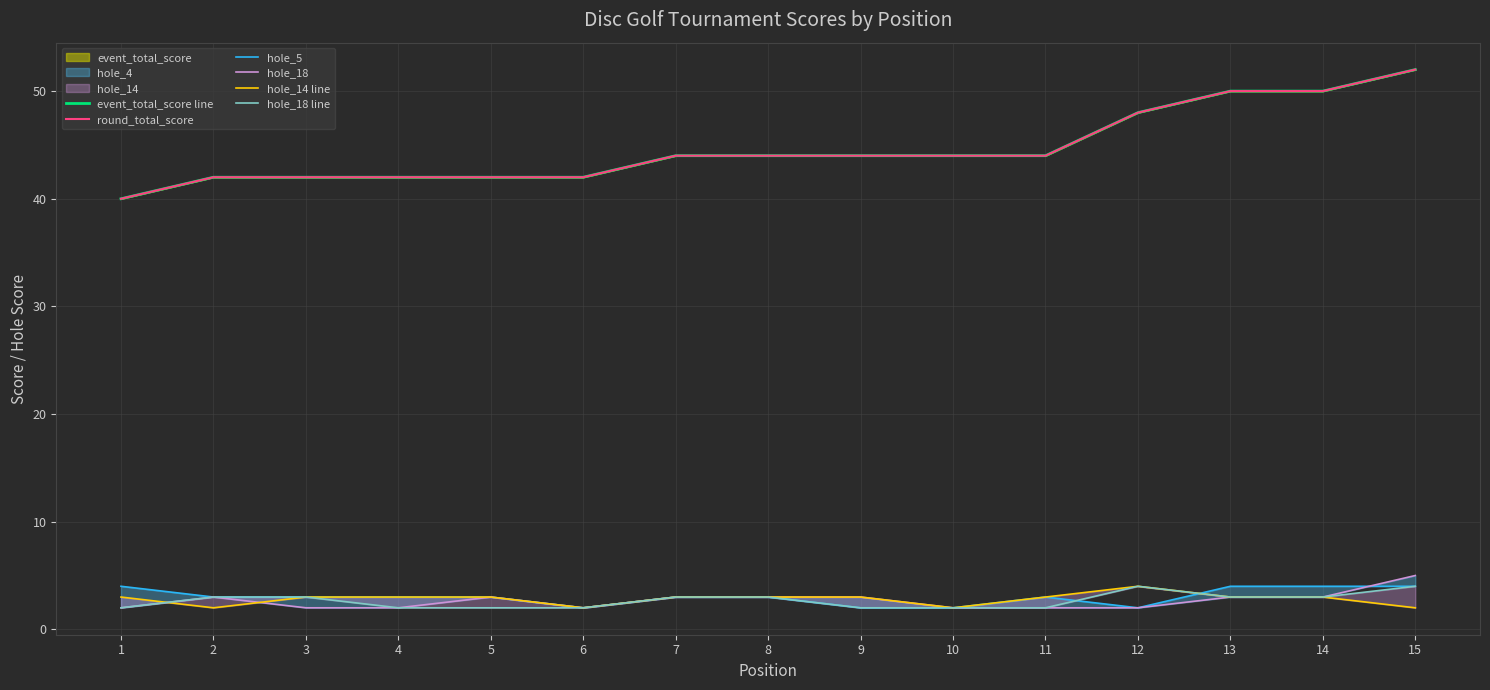

Reading right to left, transcribe all the data shown in this chart.

event_total_score line: 52	50	50	48	44	44	44	44	44	42	42	42	42	42	40
round_total_score: 52	50	50	48	44	44	44	44	44	42	42	42	42	42	40
hole_5: 4	4	4	2	3	2	2	3	3	2	3	3	3	3	4
hole_18: 5	3	3	2	2	2	3	3	3	2	3	2	2	3	2
hole_14 line: 2	3	3	4	3	2	3	3	3	2	3	3	3	2	3
hole_18 line: 4	3	3	4	2	2	2	3	3	2	2	2	3	3	2